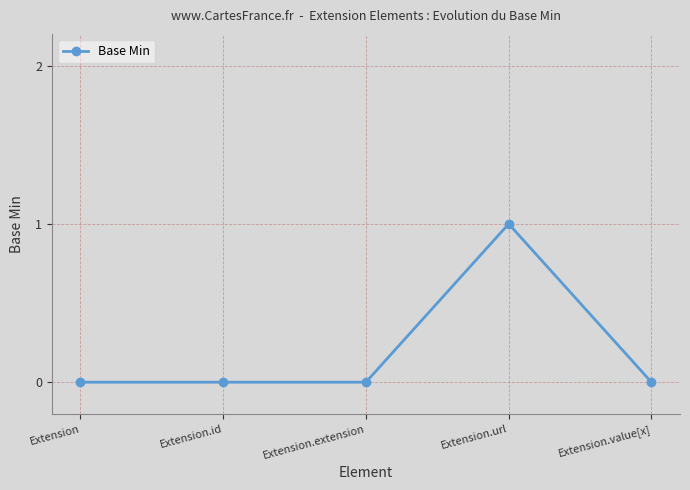

Which label corresponds to the largest value in the chart?

Extension.url